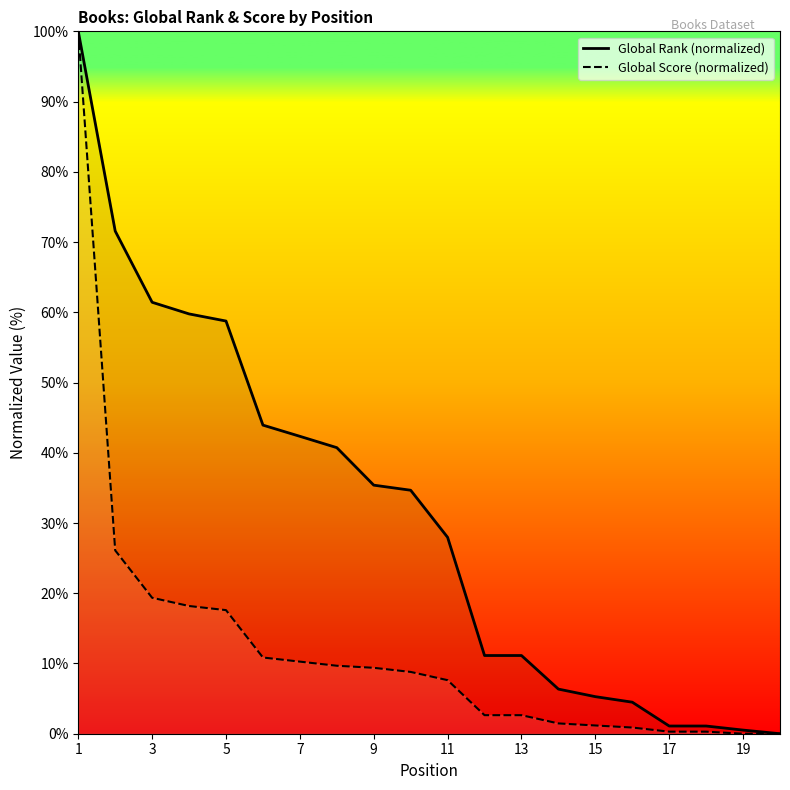

What is the difference between the highest and lowest values at 9?

26.0